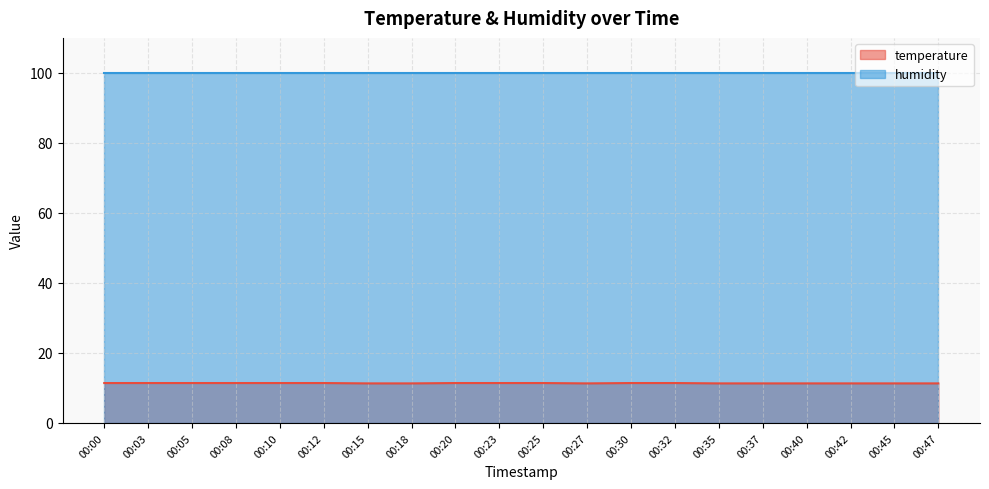

What is the ratio of the value at 00:23 to the value at 00:37?

1.0